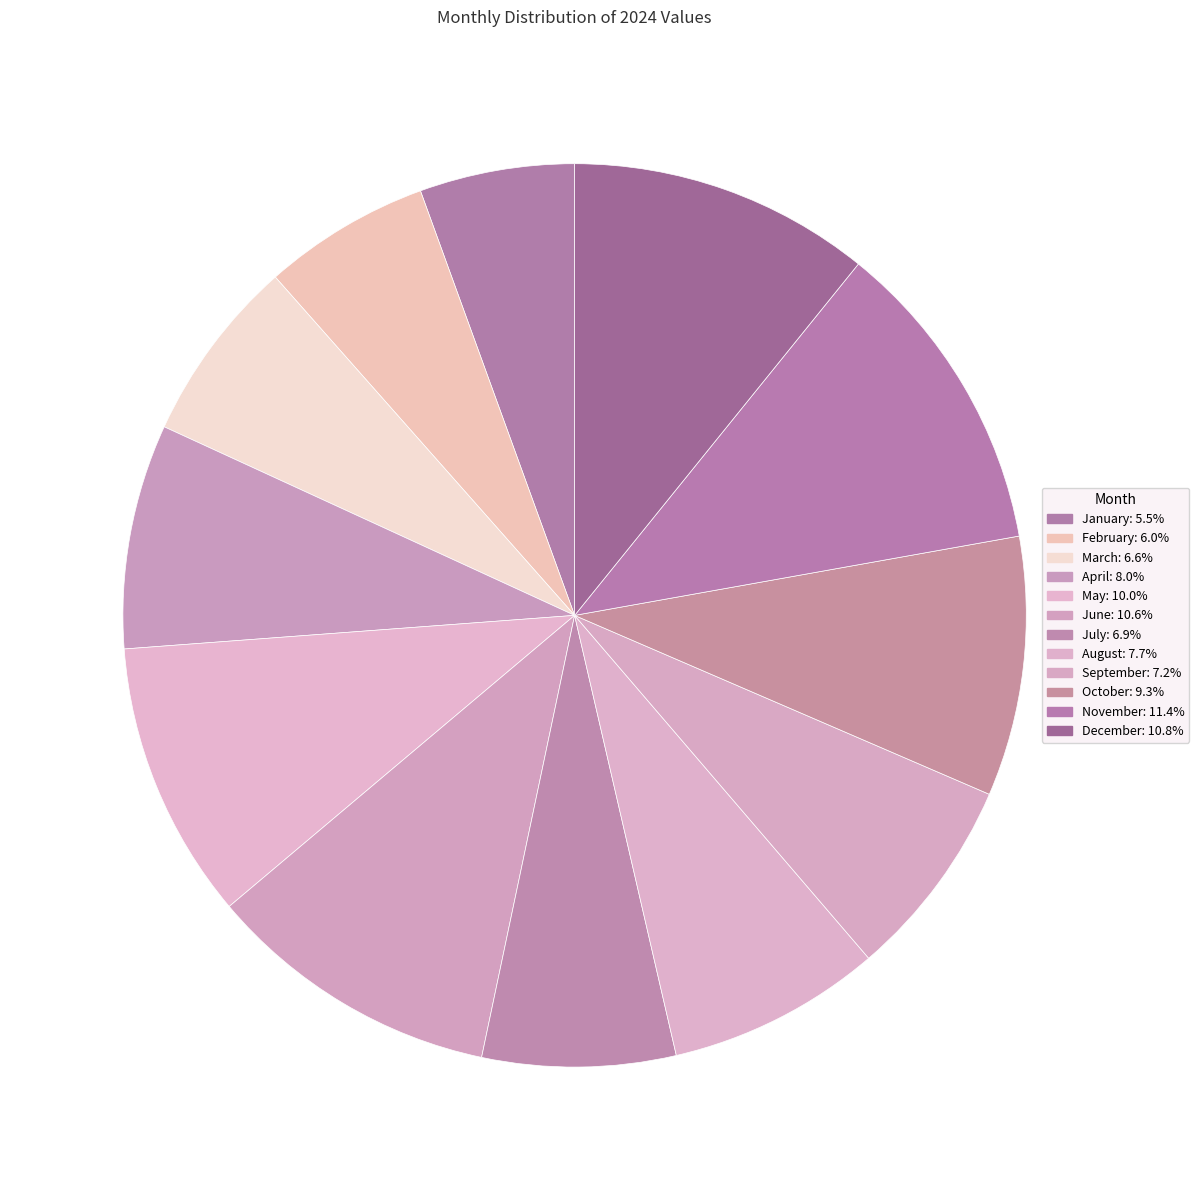

Is there a majority slice in this chart?

No